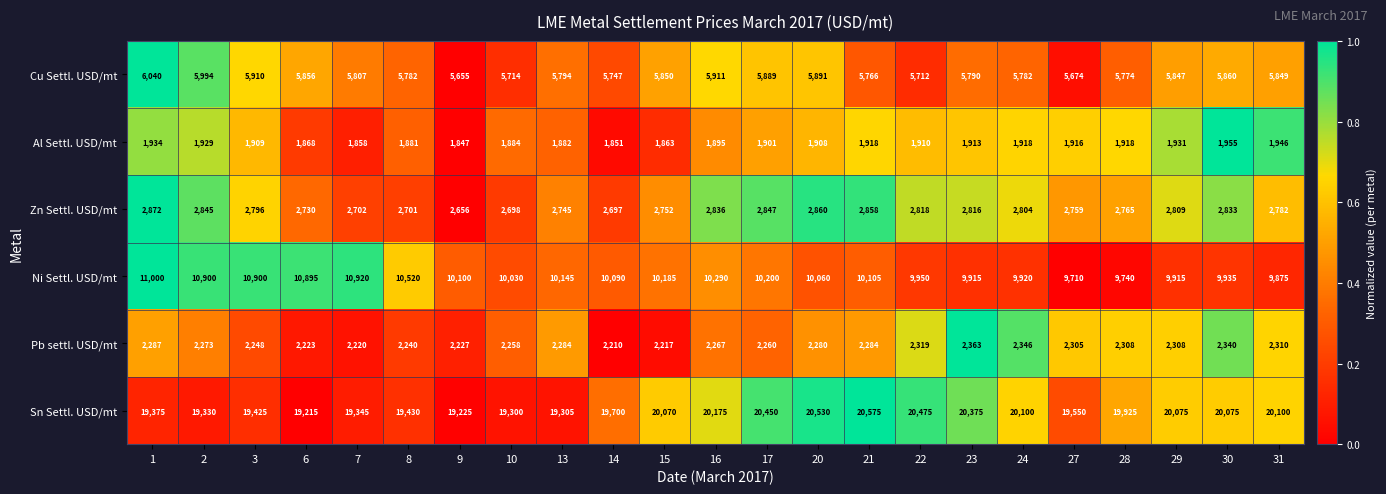

What is the sum of the Zn Settl. USD/mt values at 8 and 3?

5497